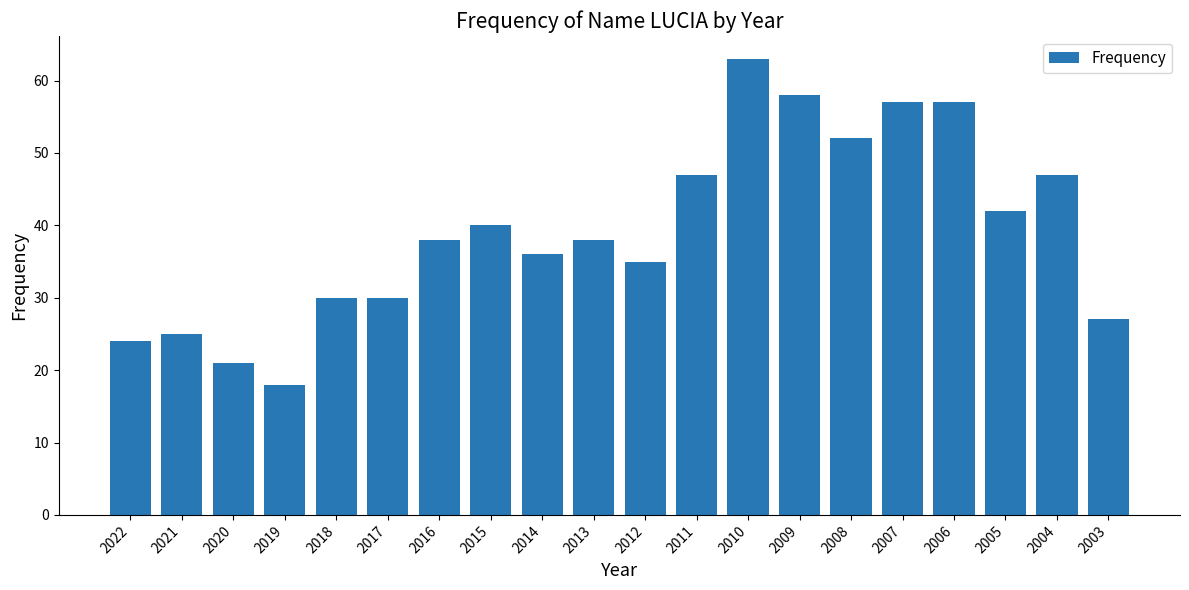

What is the value of the 3rd bar from the left?

21